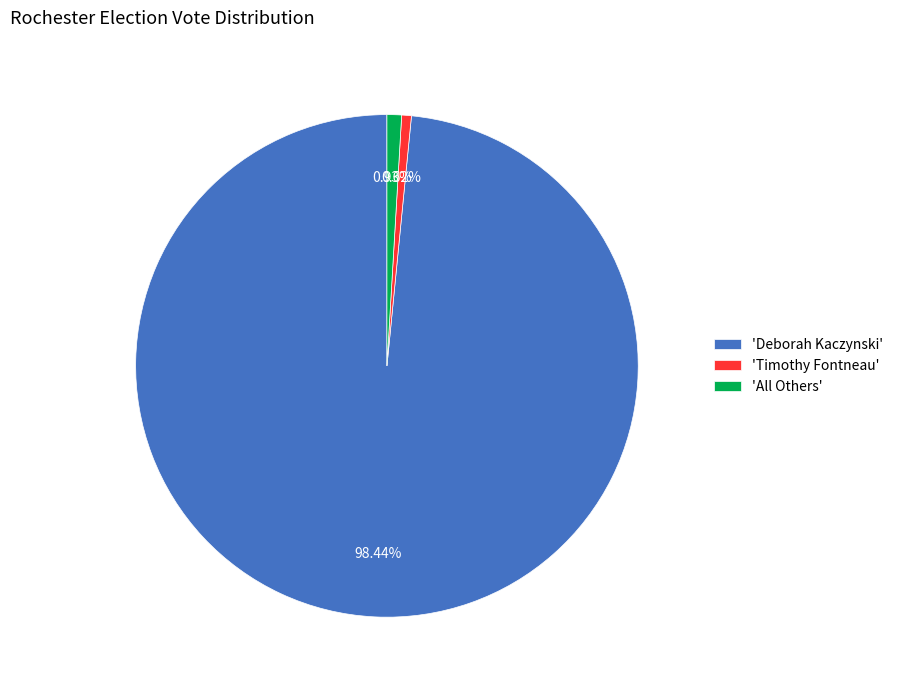

Combined, do 'All Others' and 'Deborah Kaczynski' account for over 50%?

Yes